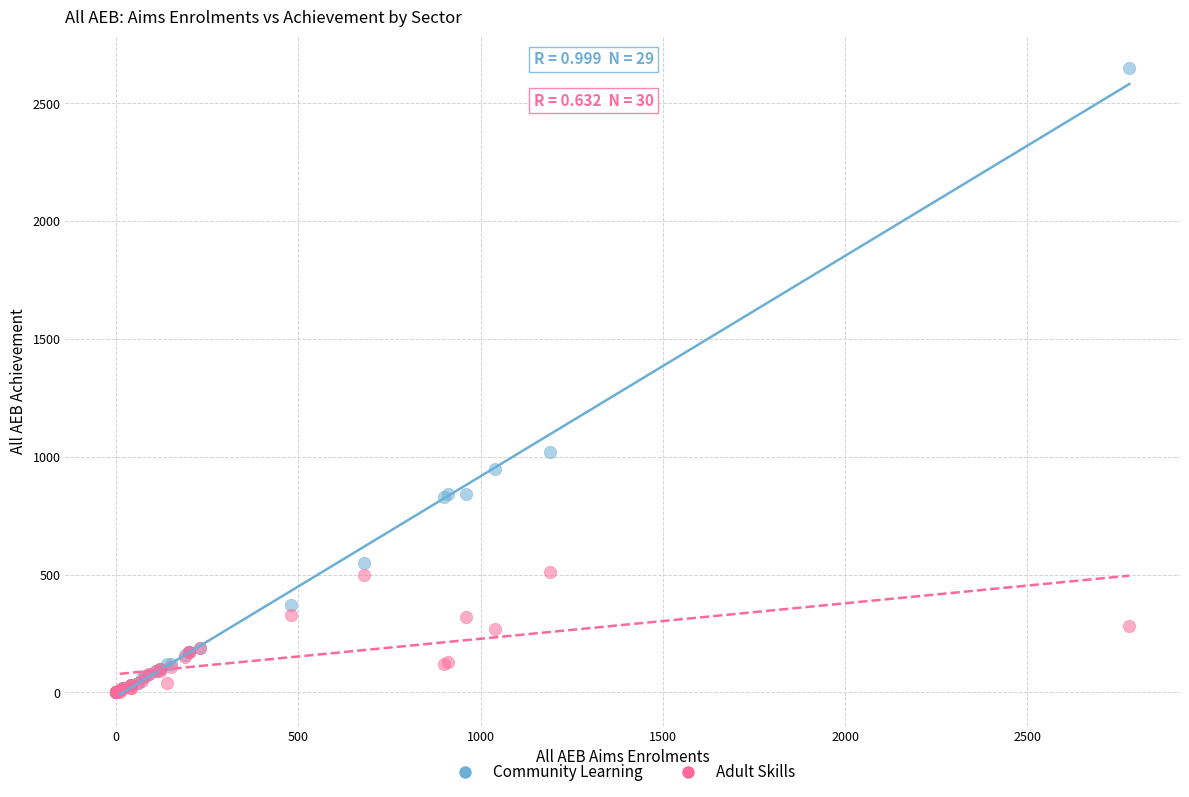

Which series reaches the maximum Y coordinate?

Community Learning